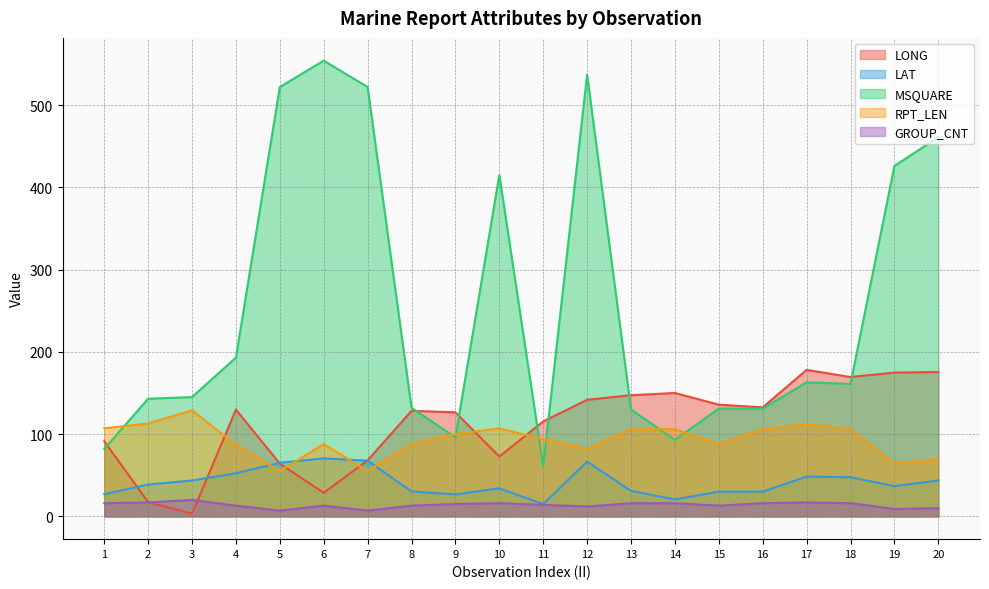

Rank the series by their maximum value, from highest to lowest.

MSQUARE, LONG, RPT_LEN, LAT, GROUP_CNT